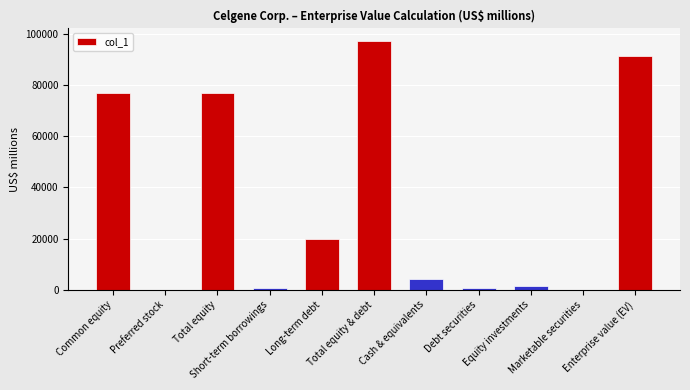

True or false: the data shows 7470 at Cash & equivalents.

False